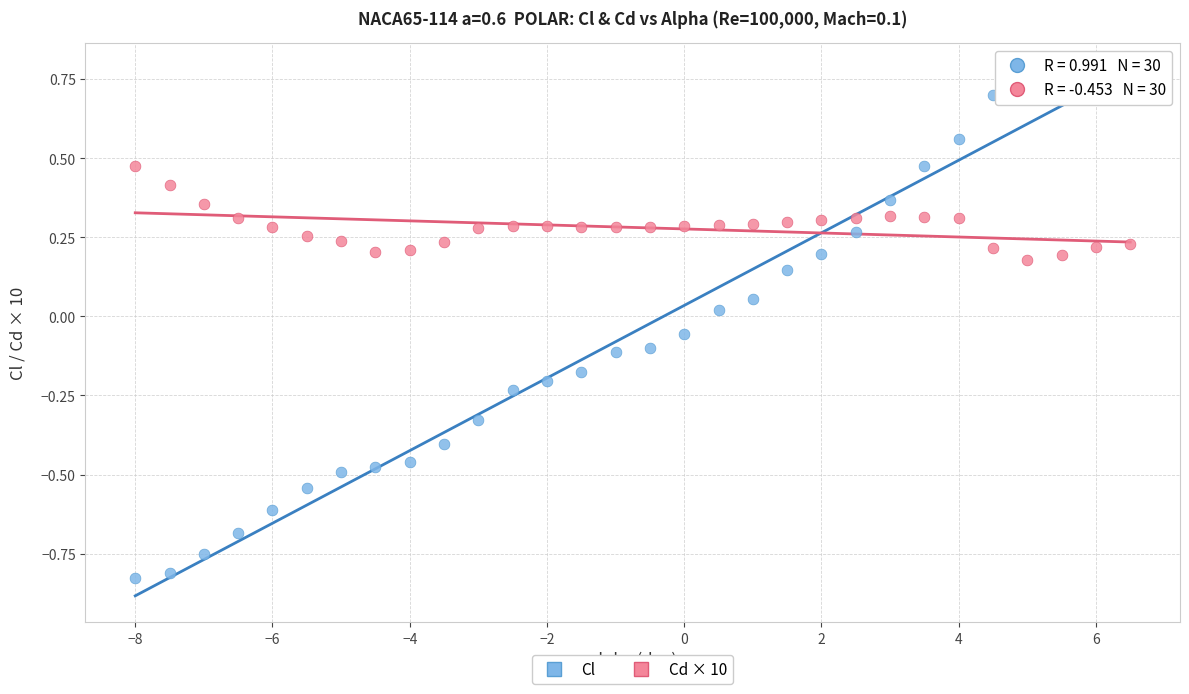

Across all data points, what is the range of X values (max minus min)?

14.5